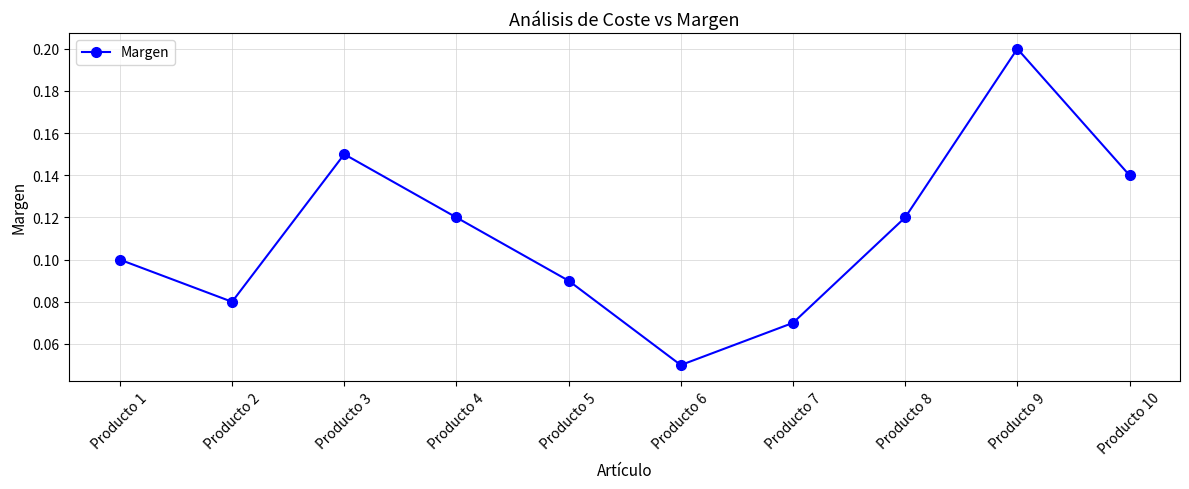

Which label corresponds to the smallest value in the chart?

Producto 6